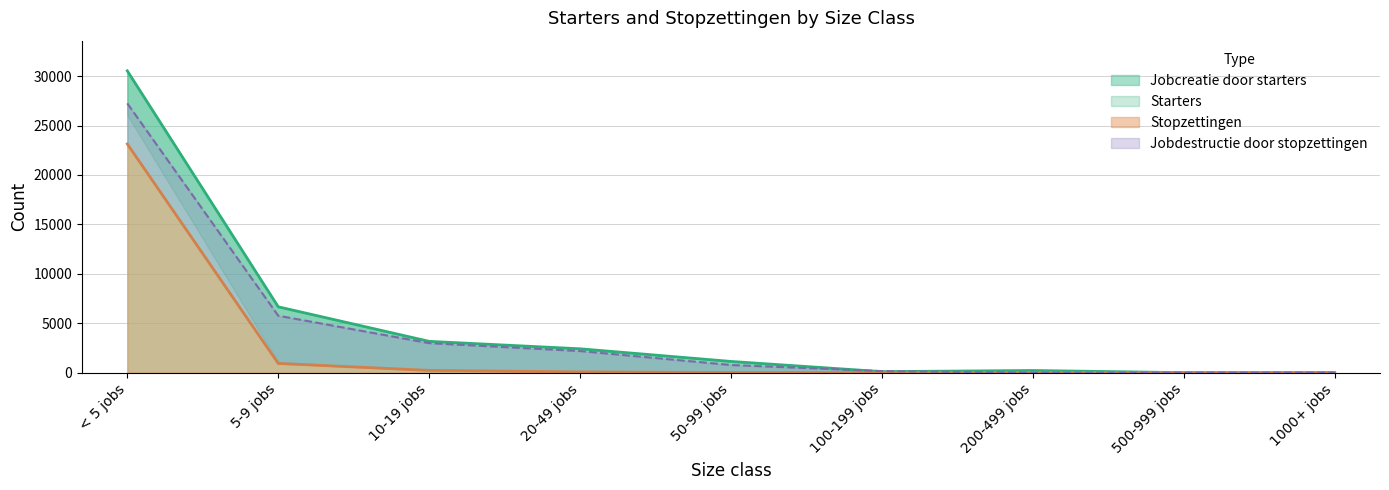

Which series has the largest range (max minus min)?

Jobcreatie door starters